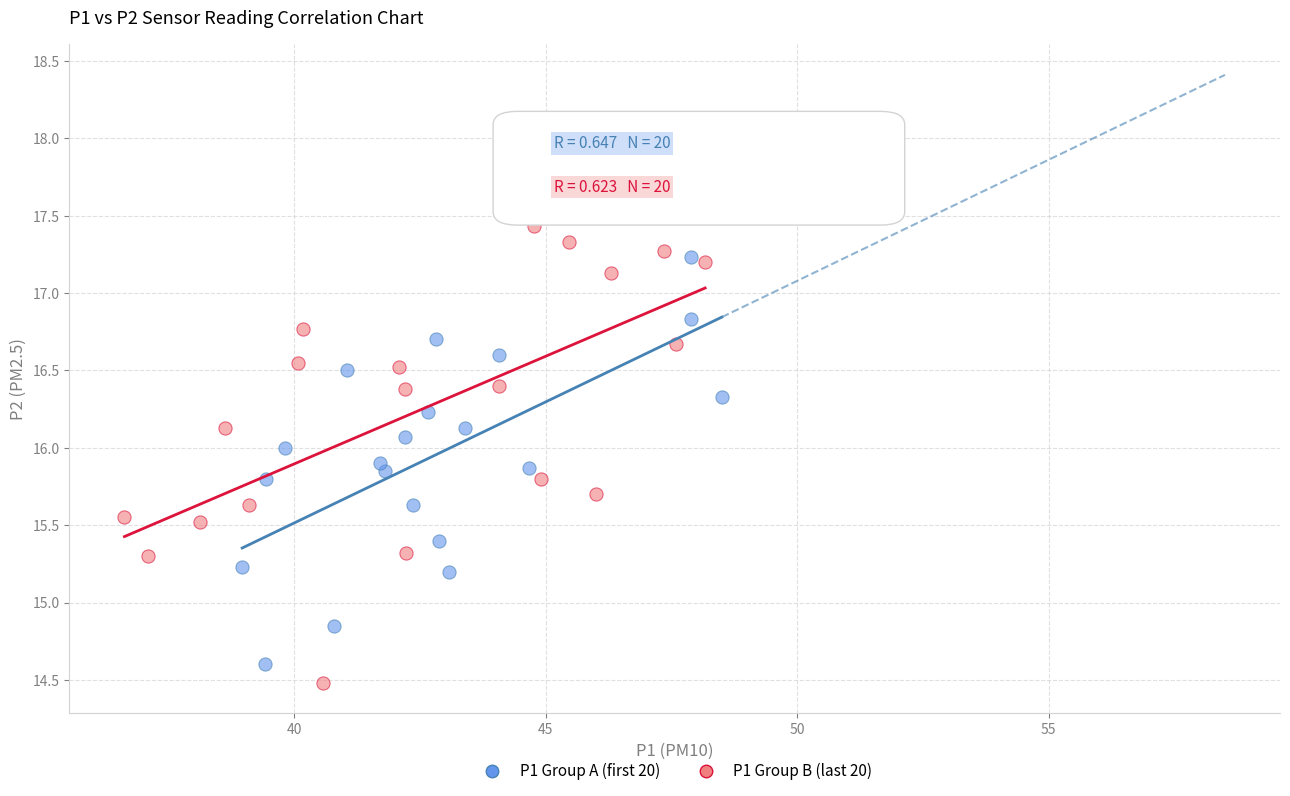

Which series reaches the maximum Y coordinate?

P1 Group B (last 20)